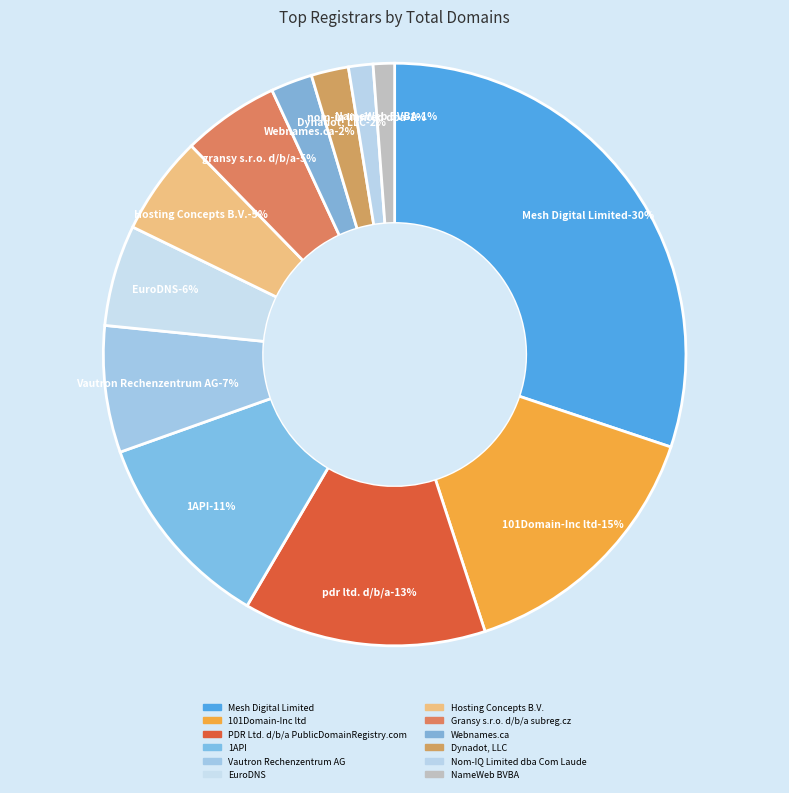

How many segments does this pie chart have?

12